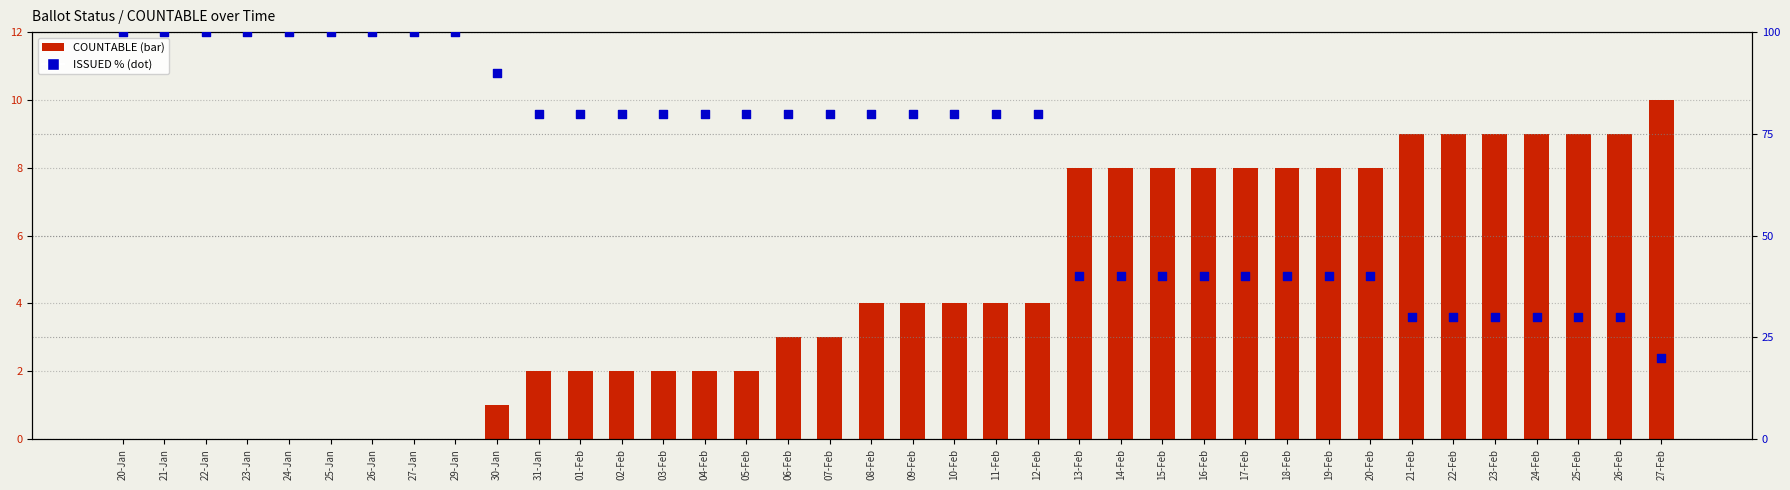

At which category is the sum across all series the highest?

20-Jan